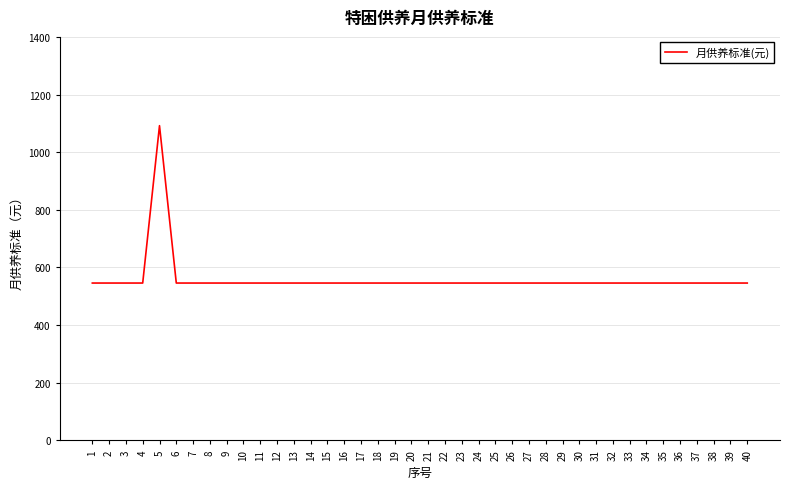

What is the ratio of the value at 35 to the value at 10?

1.0